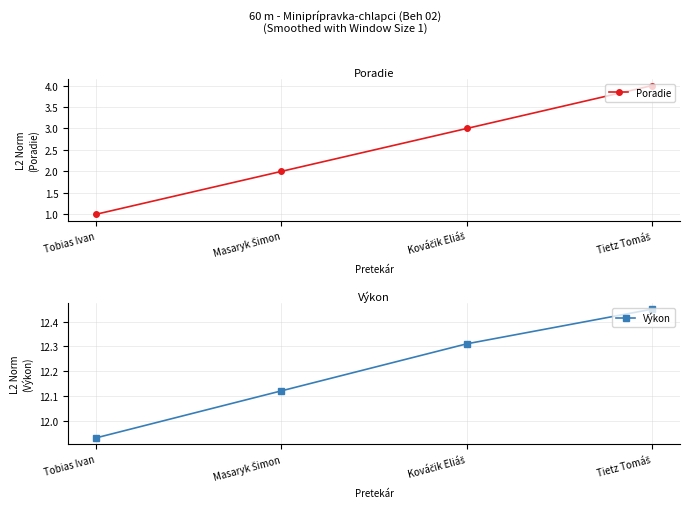

True or false: Výkon and Poradie intersect in this chart.

False